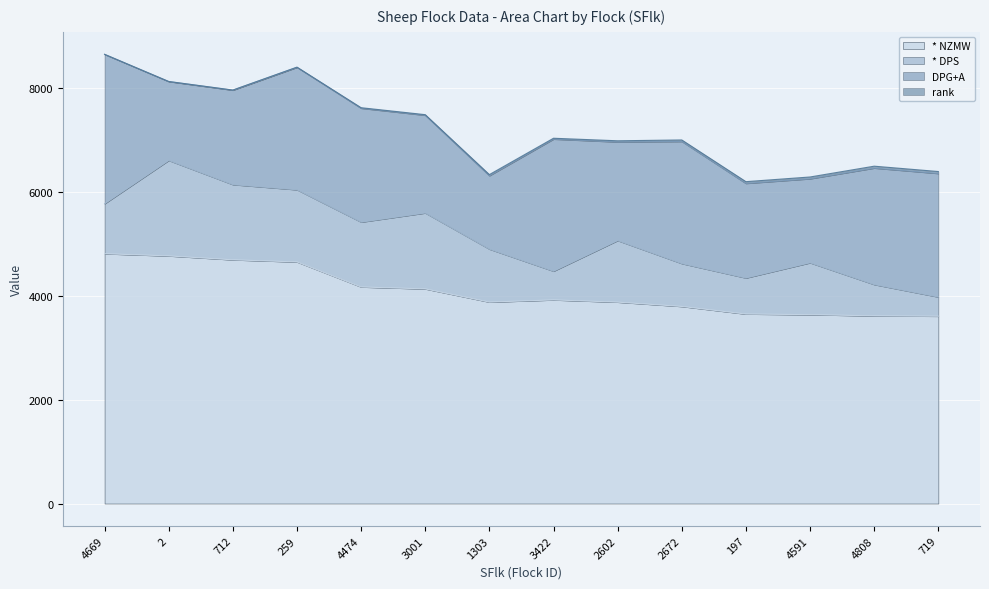

The value of * DPS at 4474 is 1249. True or false?

True